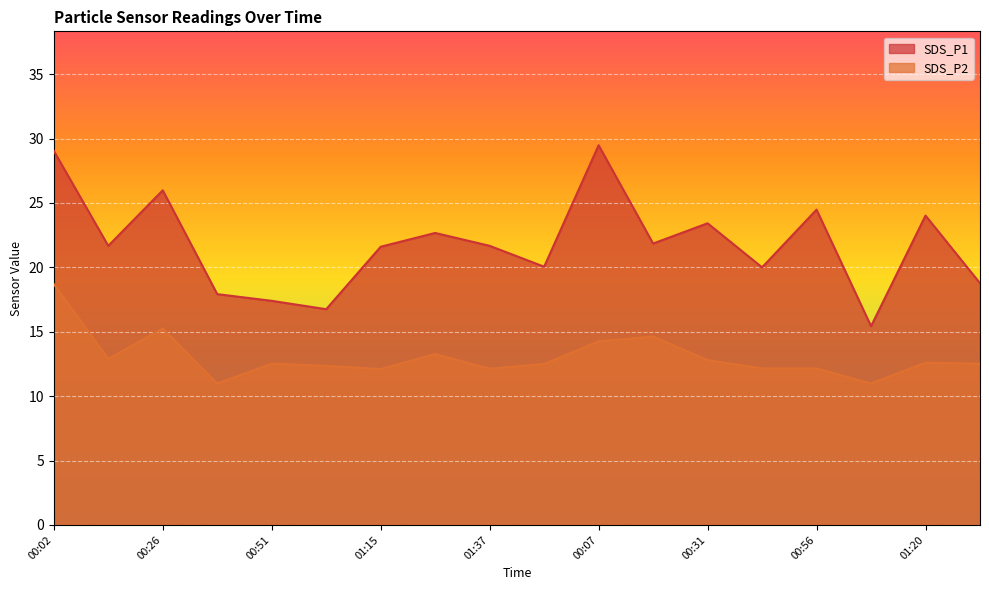

How many values in the SDS_P1 series exceed 21?

11